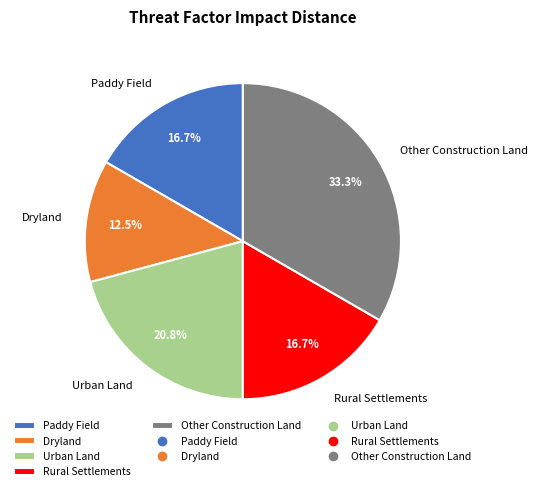

Combined, what portion of the pie is Other Construction Land and Rural Settlements?

50.0%